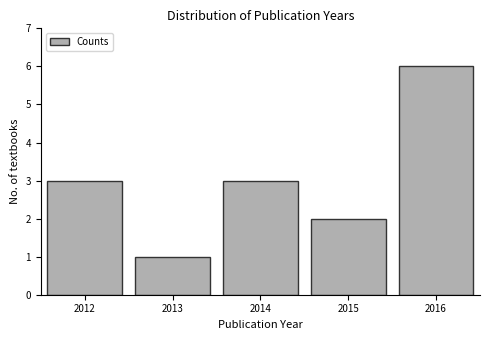

Reading left to right, list every bar in this chart as the range it spans on the x-axis followed by its height. The values are not printed on the chart, so give them approximately, as read against the axis.

2011.5 to 2012.5: 3
2012.5 to 2013.5: 1
2013.5 to 2014.5: 3
2014.5 to 2015.5: 2
2015.5 to 2016.5: 6